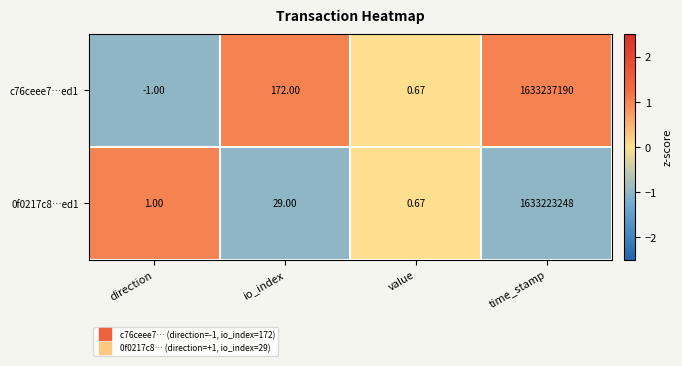

At which category does the chart reach its peak across all series?

time_stamp